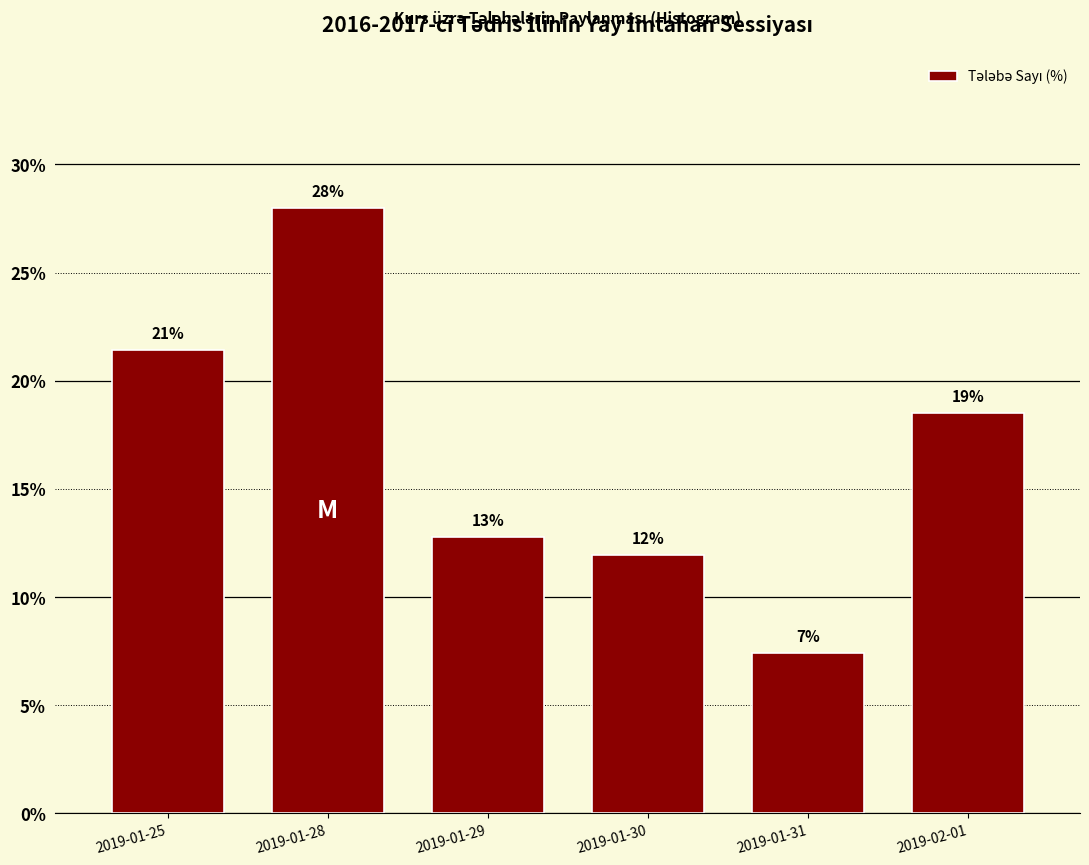

How many bars are there in total?

6